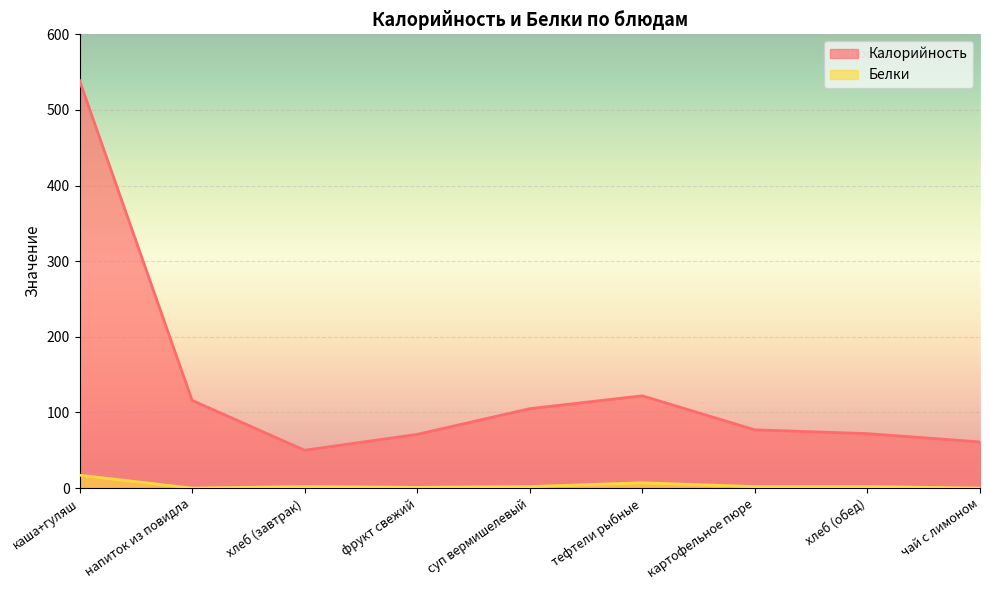

At which label does Калорийность reach its peak?

каша+гуляш